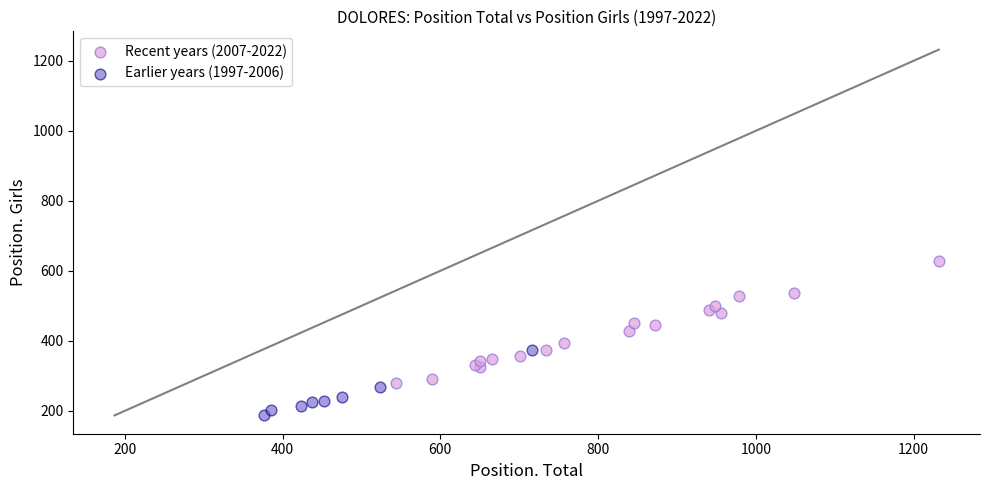

Which series contains the highest Y value?

Recent years (2007-2022)